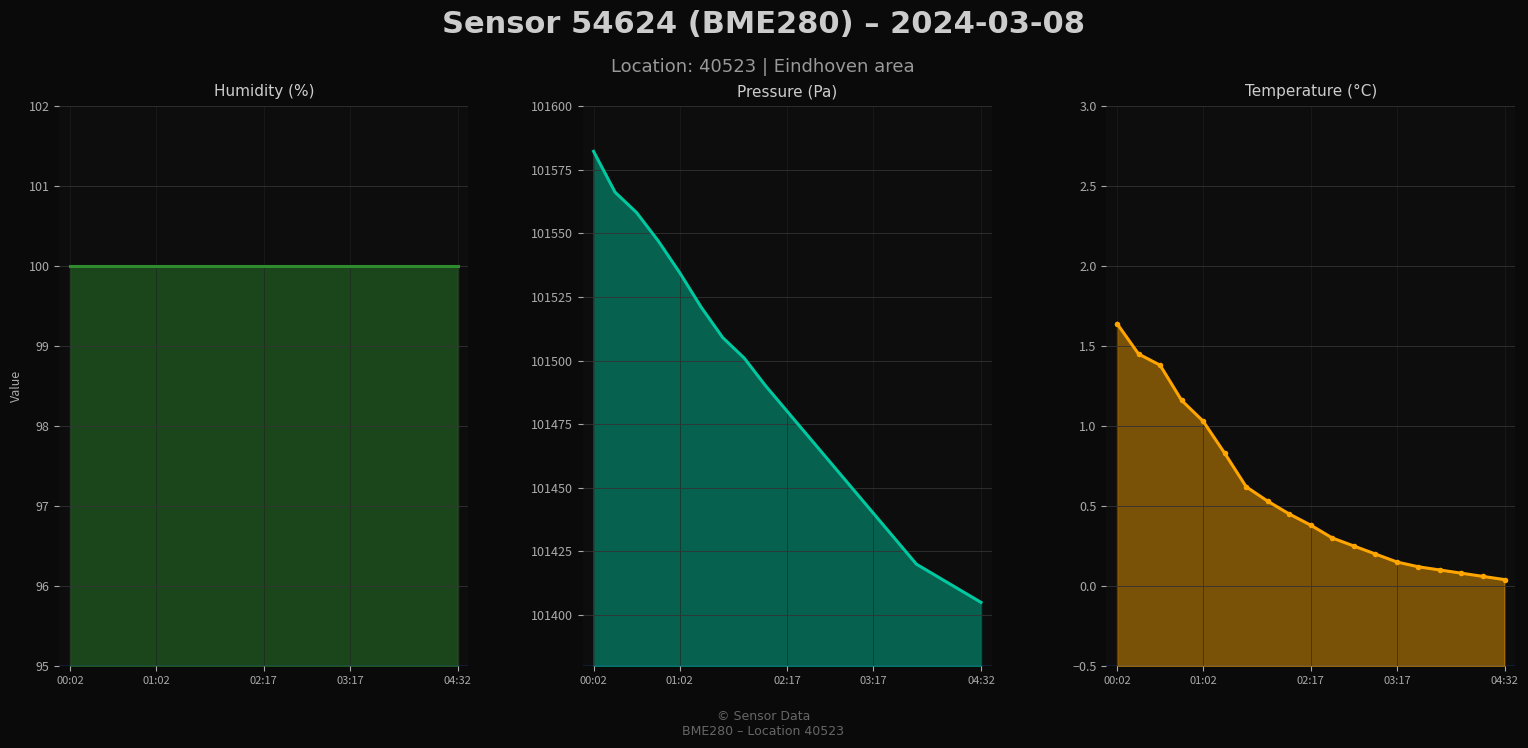

Reading left to right, list all the values displayed in this chart.

humidity: 100.0	100.0	100.0	100.0	100.0	100.0	100.0	100.0	100.0	100.0	100.0	100.0	100.0	100.0	100.0	100.0	100.0	100.0	100.0
pressure: 101582.2	101566.1	101558.1	101547.1	101534.6	101521.0	101509.0	101501.0	101490.0	101480.0	101470.0	101460.0	101450.0	101440.0	101430.0	101420.0	101415.0	101410.0	101405.0
temperature: 1.6	1.4	1.4	1.2	1.0	0.8	0.6	0.5	0.5	0.4	0.3	0.2	0.2	0.1	0.1	0.1	0.1	0.1	0.0